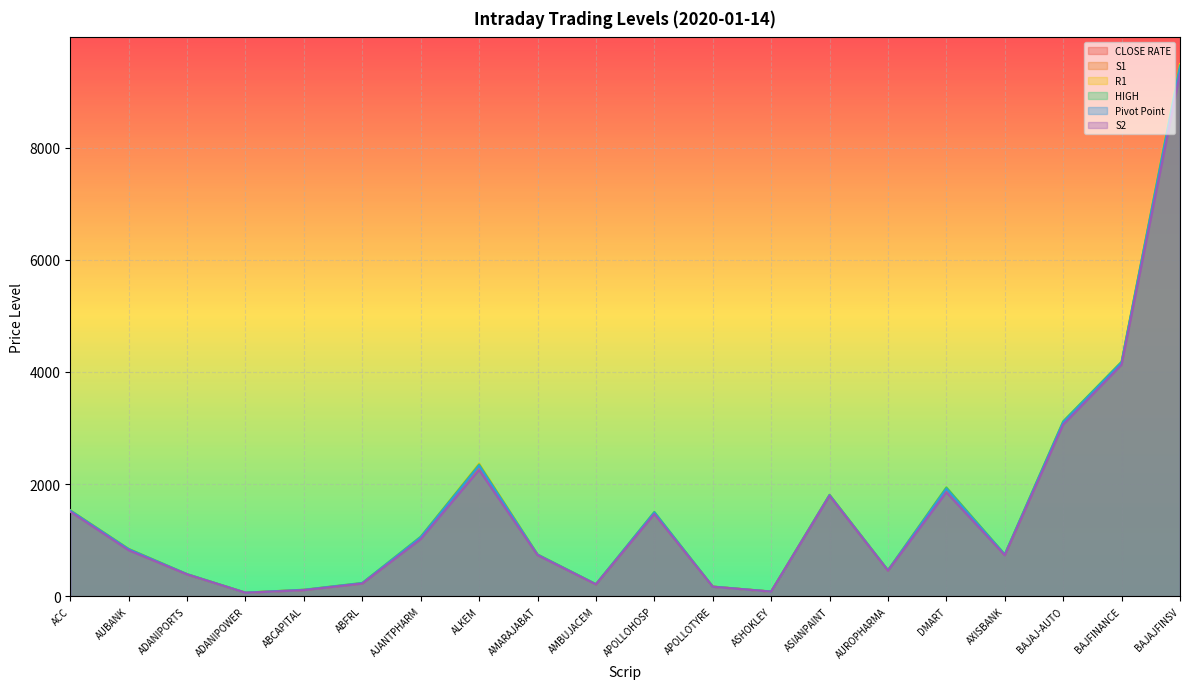

What is the value of the HIGH point at the 16th from the left?

1940.2